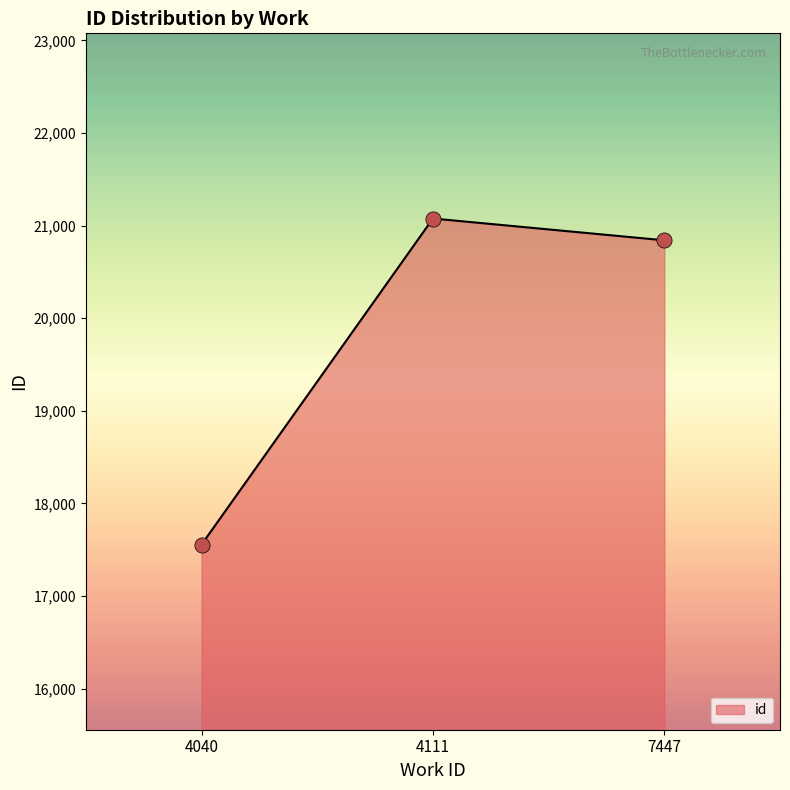

Which has a higher value, 4111 or 4040?

4111